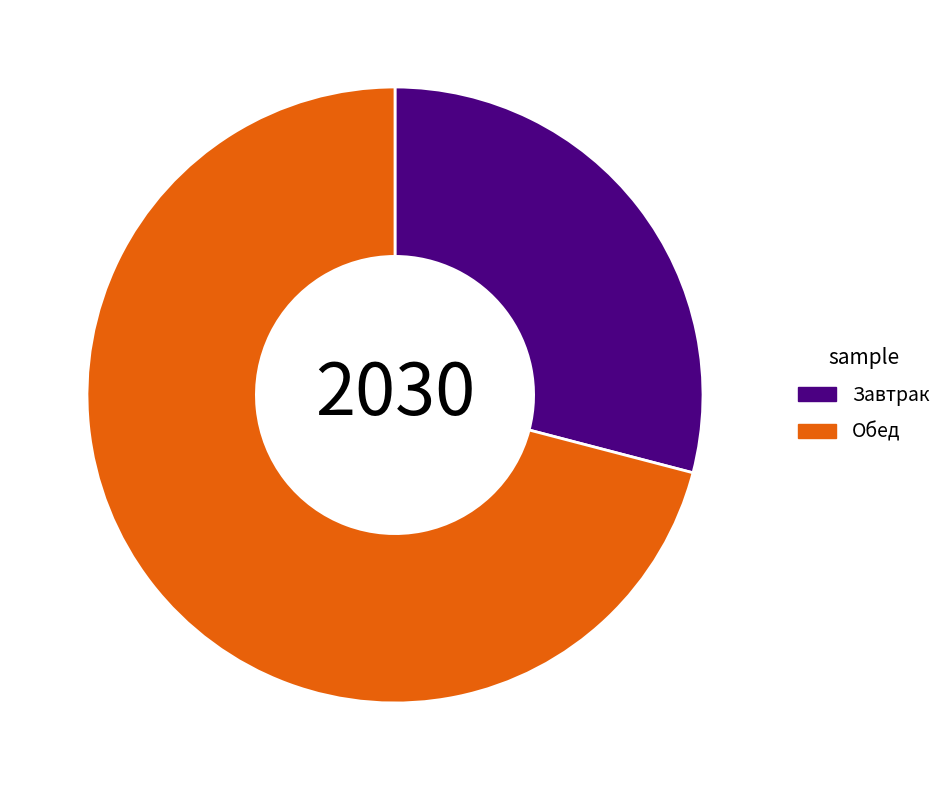

Does Обед represent more than half of the total?

Yes